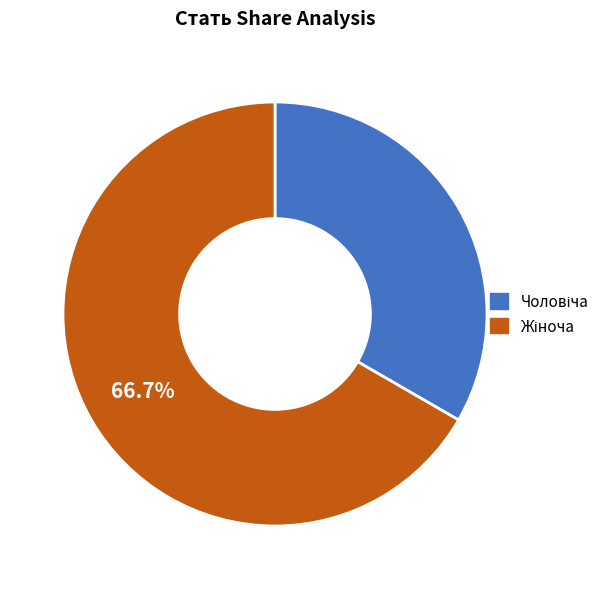

Is there a majority slice in this chart?

Yes